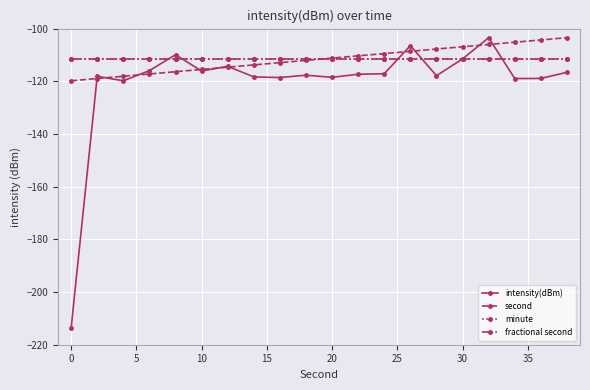

Does the chart have visible grid lines?

Yes